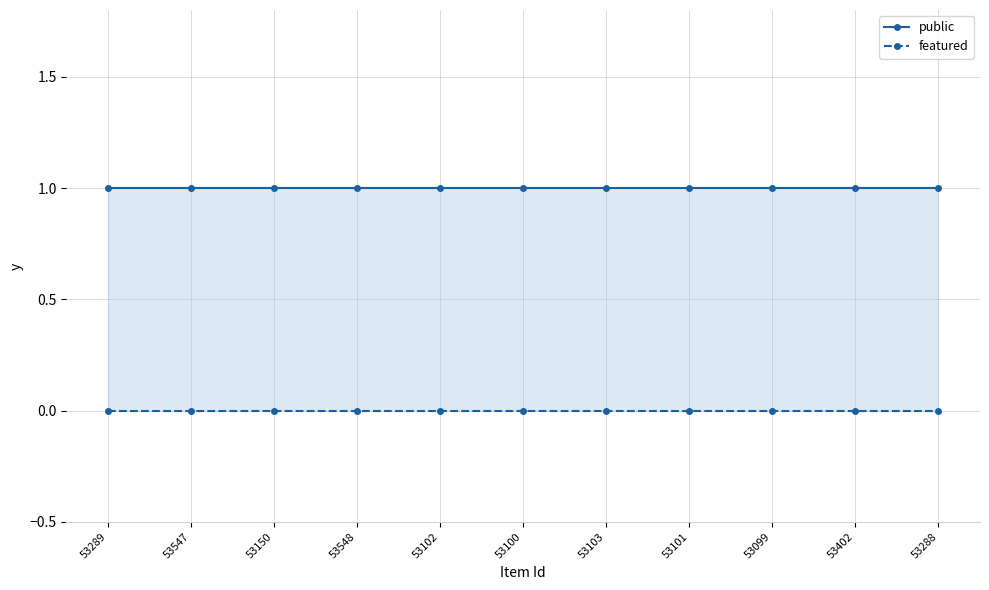

At which label is public closest to 1?

53289